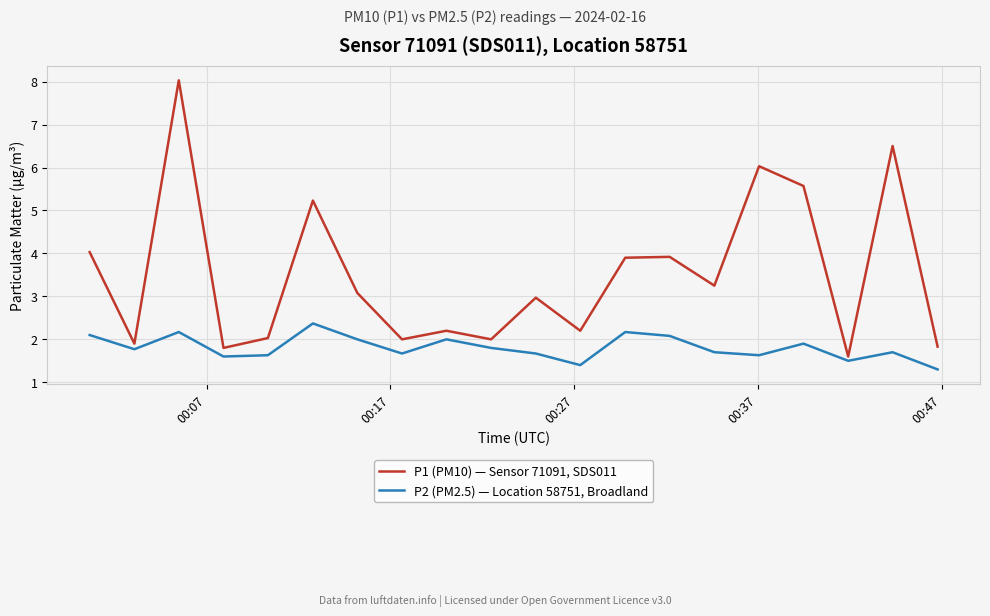

Which series has the widest spread of values?

P1 (PM10) — Sensor 71091, SDS011